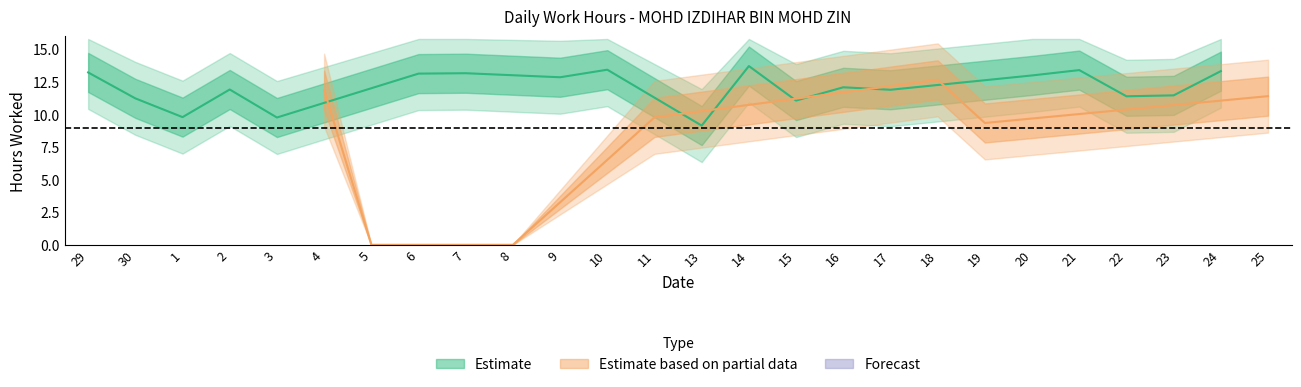

At which label is the value closest to 6?

13